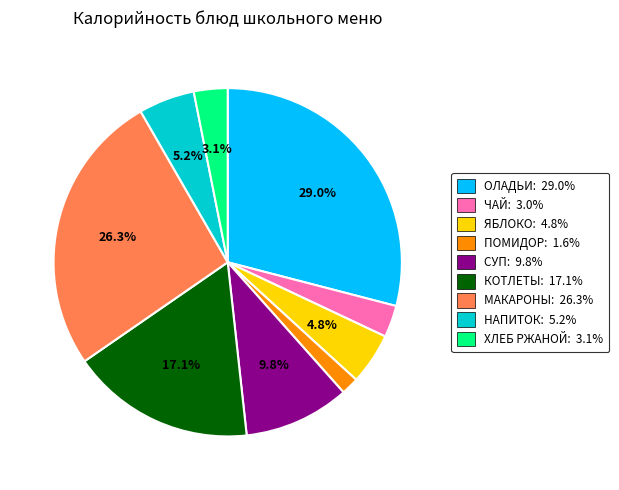

Does ОЛАДЬИ: 29.0% account for over 50% of the chart?

No